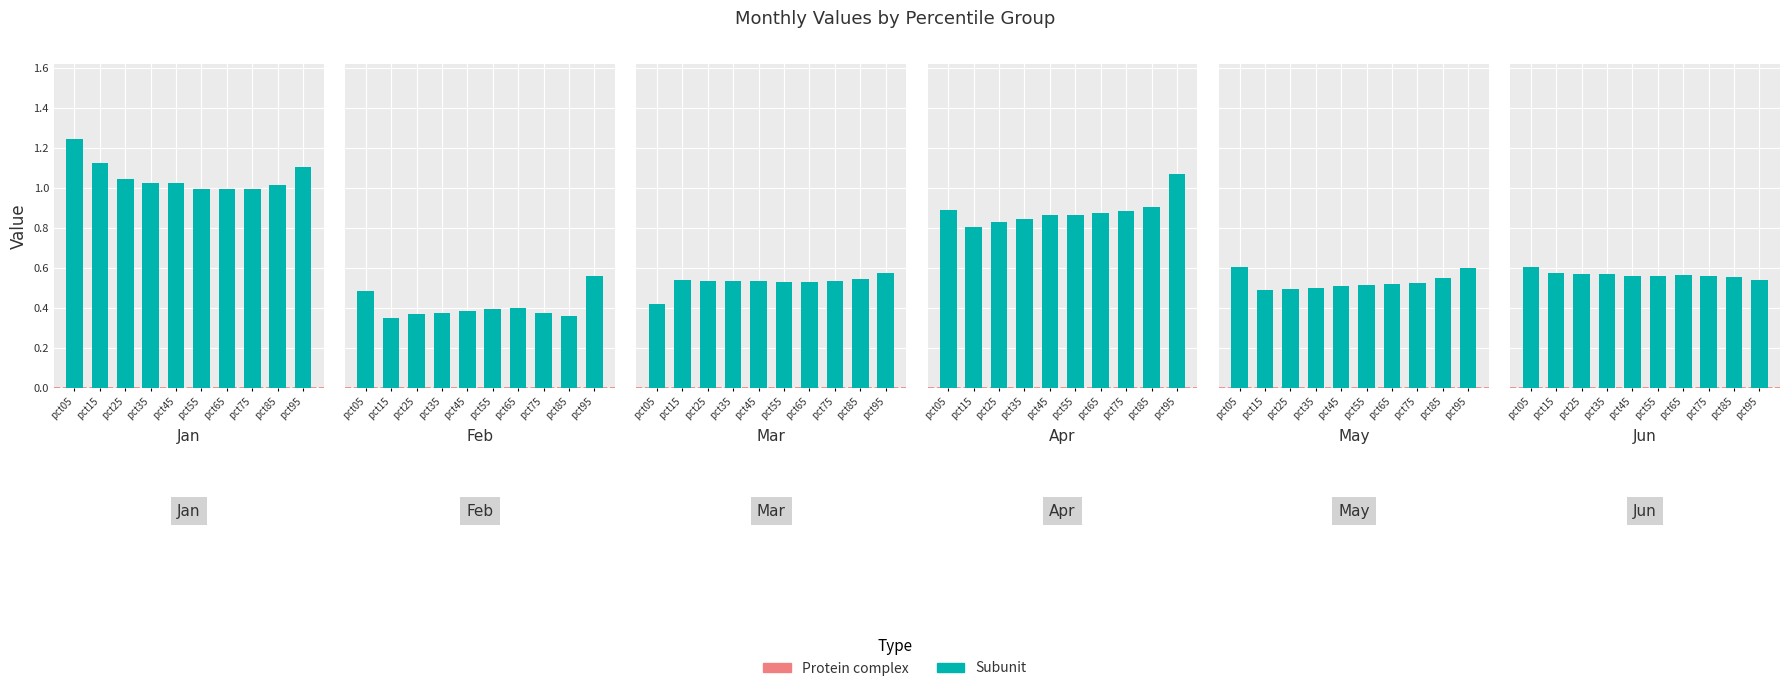

How many groups of bars are there?

10